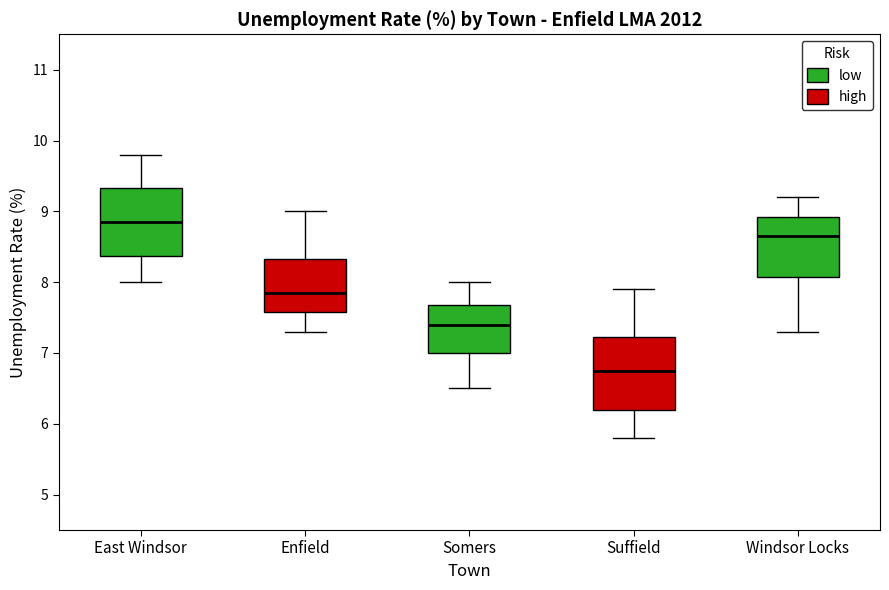

Which box has the lowest median line?

Suffield